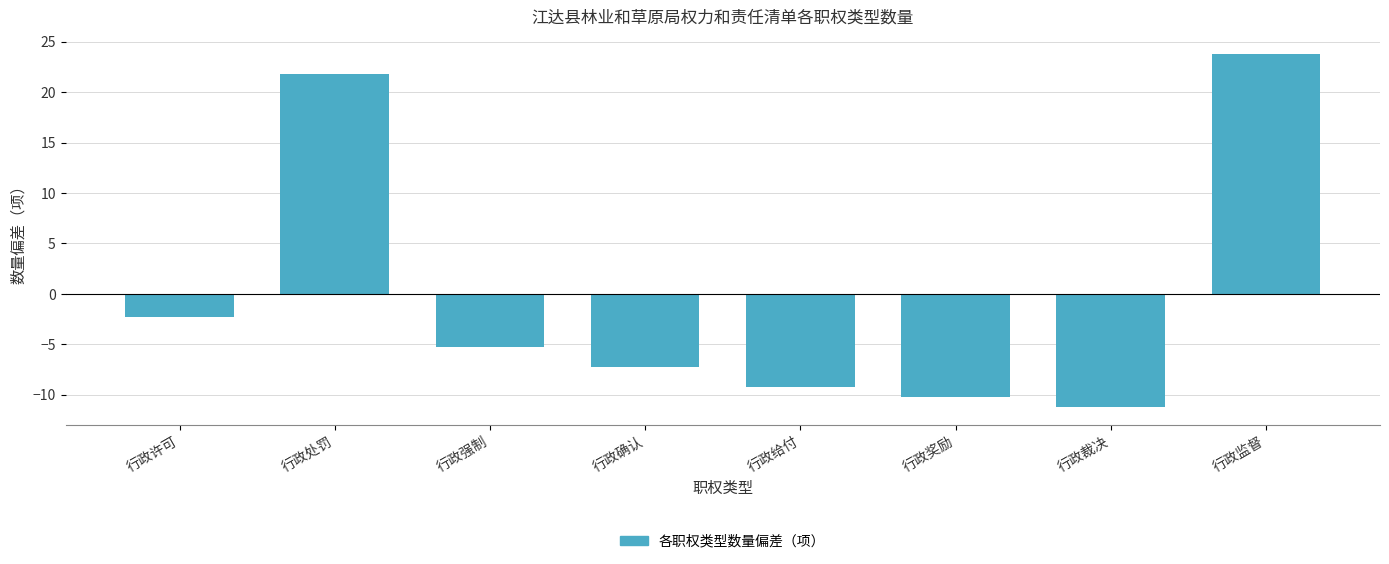

Reading left to right, what are all the values shown in this chart?

行政许可=-2.2	行政处罚=21.8	行政强制=-5.2	行政确认=-7.2	行政给付=-9.2	行政奖励=-10.2	行政裁决=-11.2	行政监督=23.8